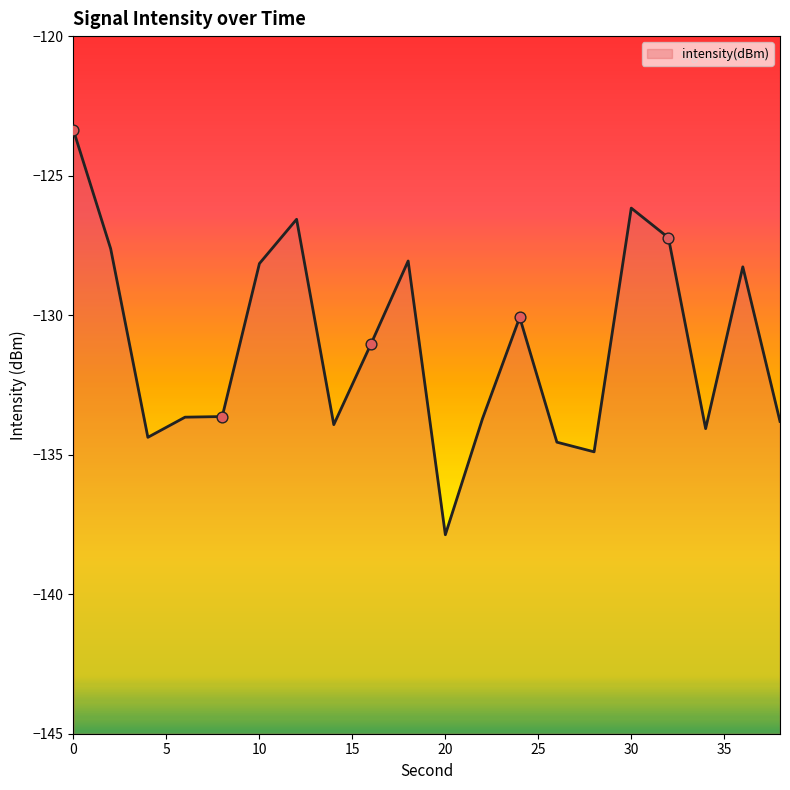

Between 10 and 36, which is larger?

10